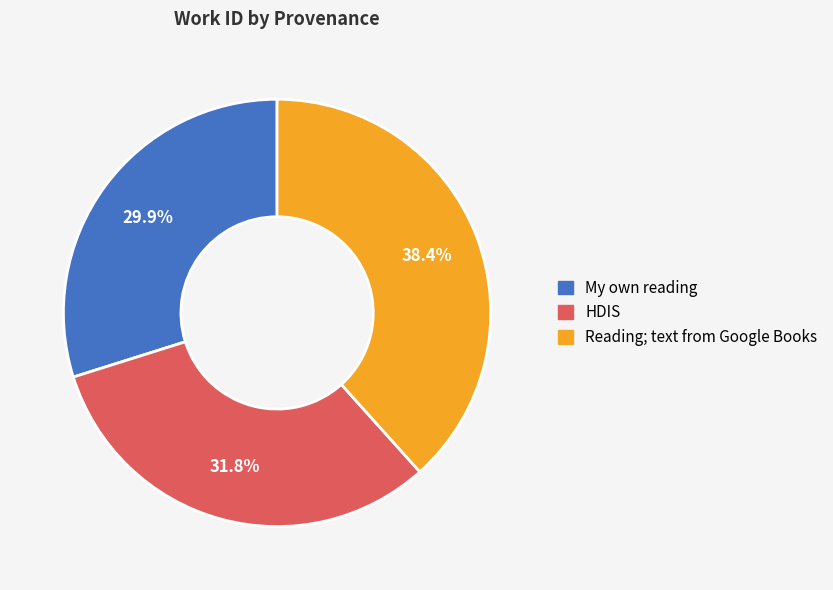

How many slices are in this pie chart?

3